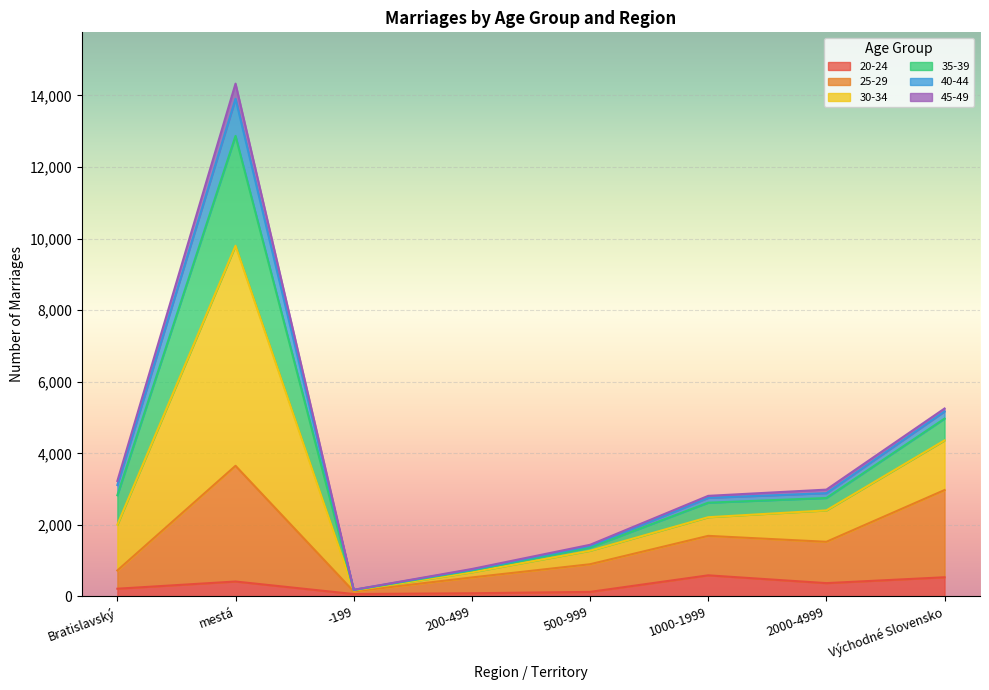

Does the chart display data point markers on the line(s)?

No